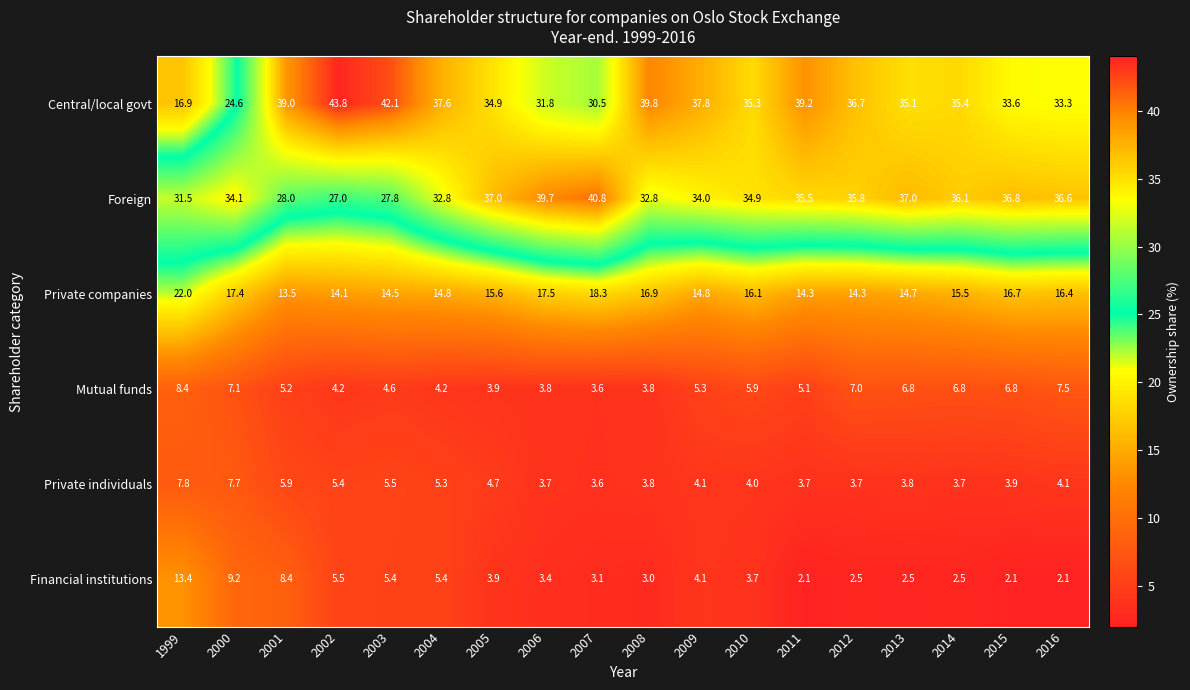

At how many categories does at least one series exceed 36?

15